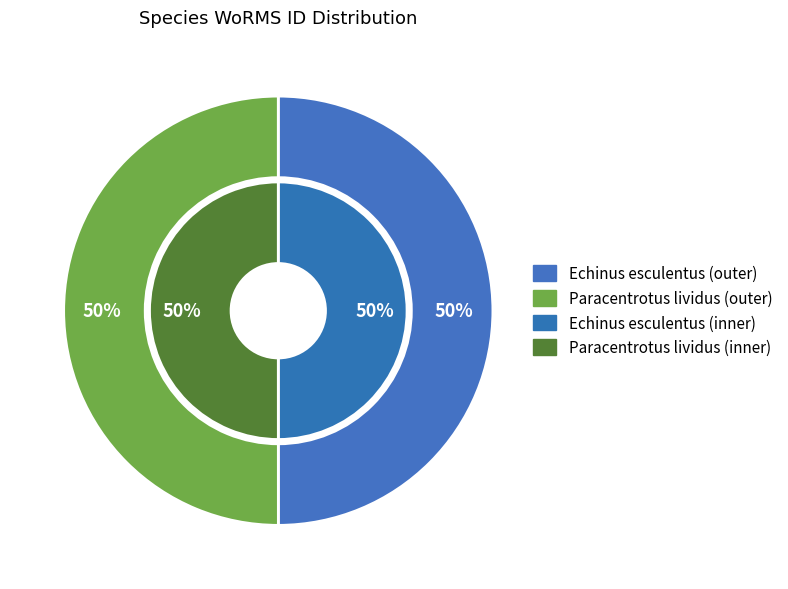

To the nearest percent, what is the average slice percentage?

50%